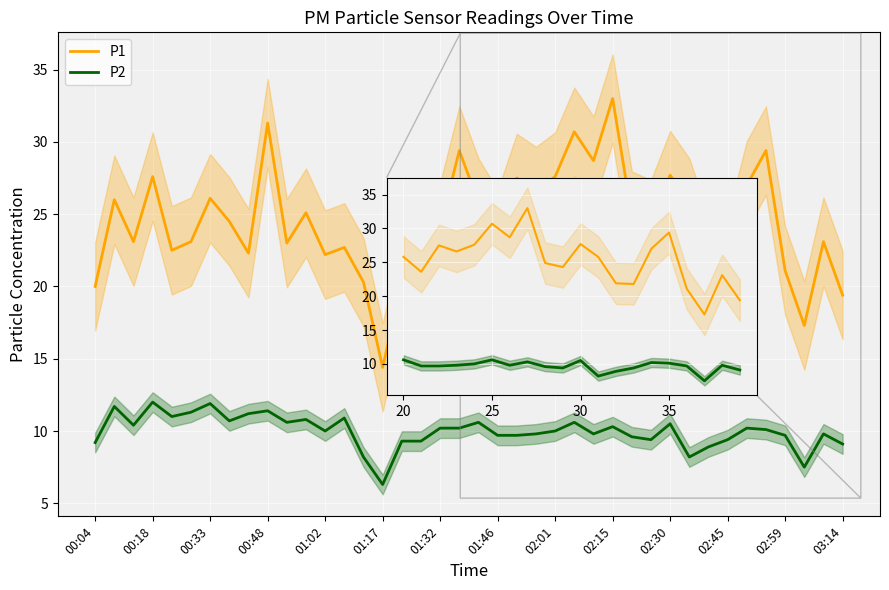

How many series are shown in this chart?

2